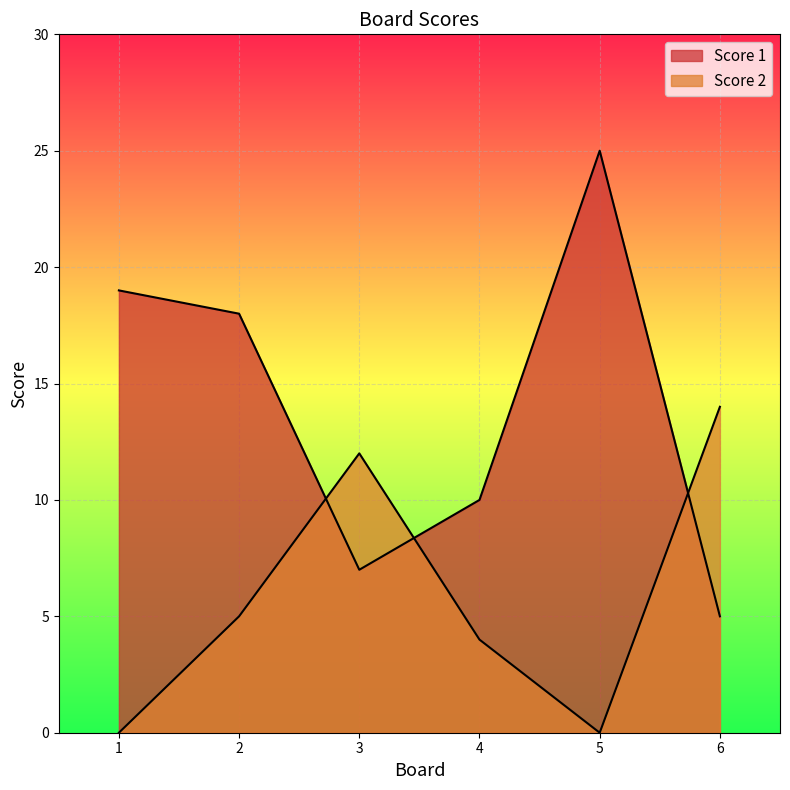

Which label corresponds to the largest value in the chart?

5